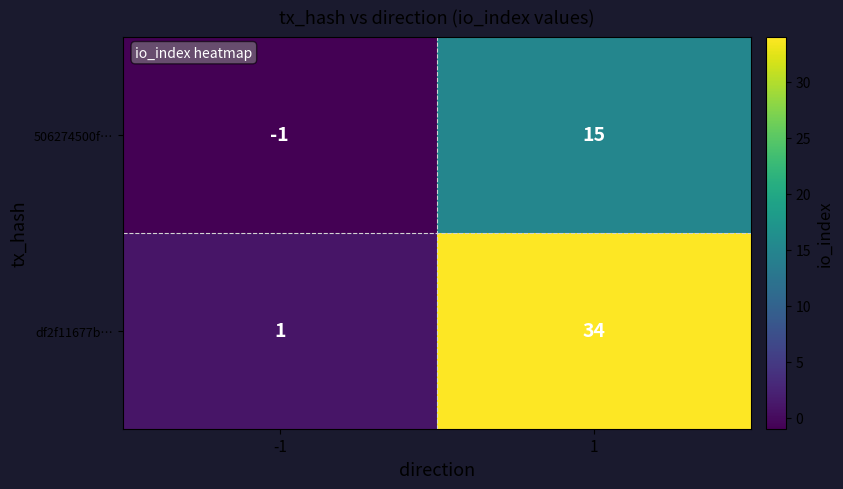

The df2f11677b… series shows 34 at 1. True or false?

True